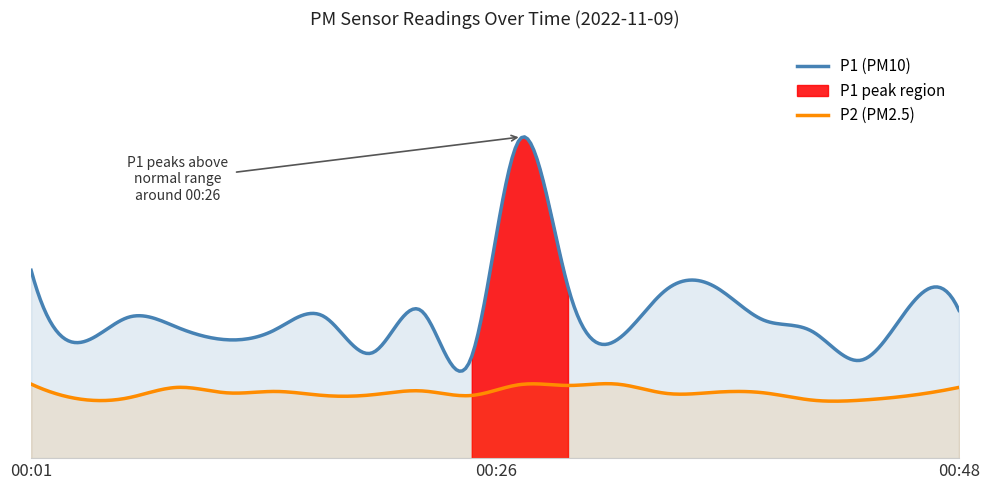

What is the difference between the maximum and minimum values in the P2 series?

0.6